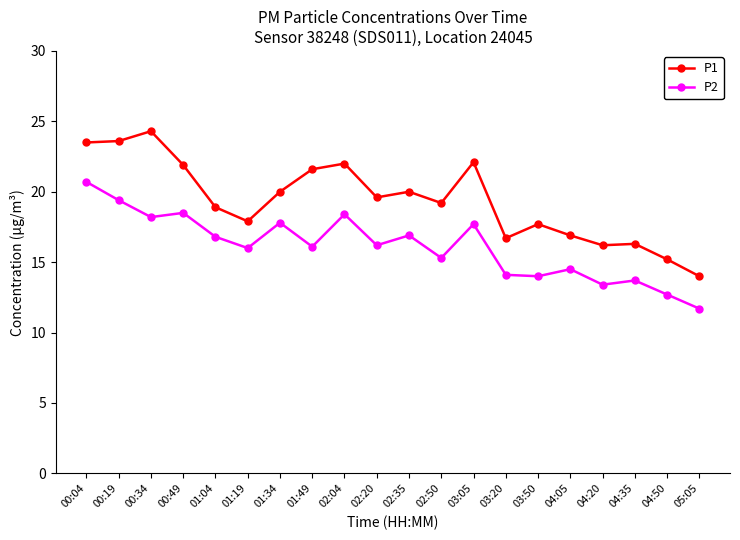

What is the difference between the second highest and minimum values in the P2 series?

7.7